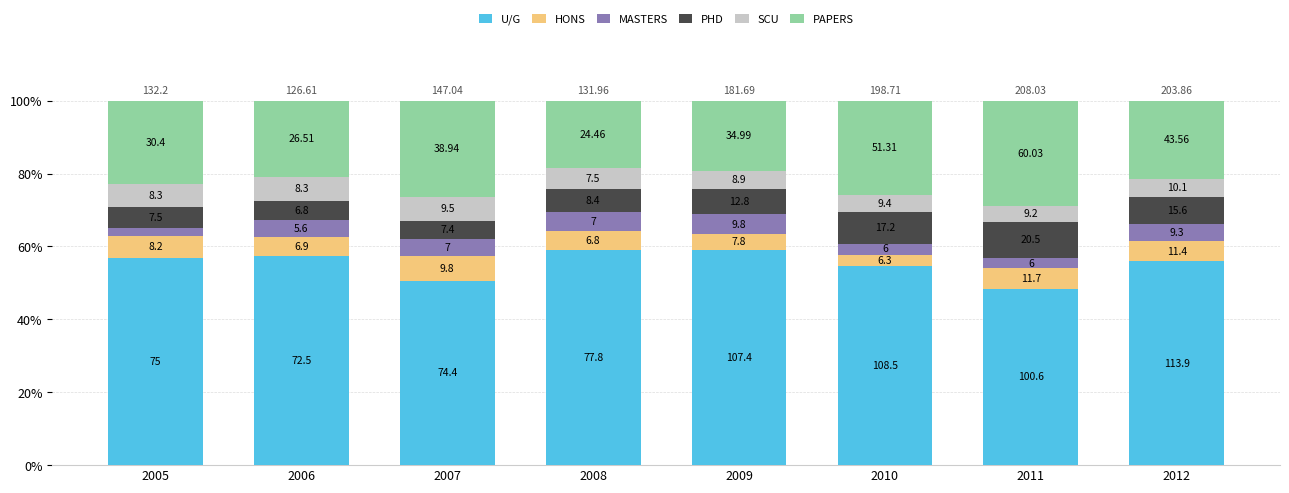

Does the chart contain any negative values?

No